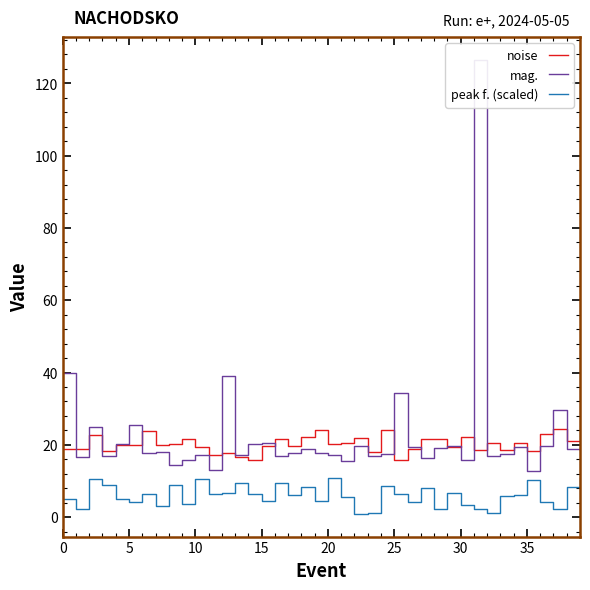

True or false: noise and peak f. (scaled) cross at least once.

False